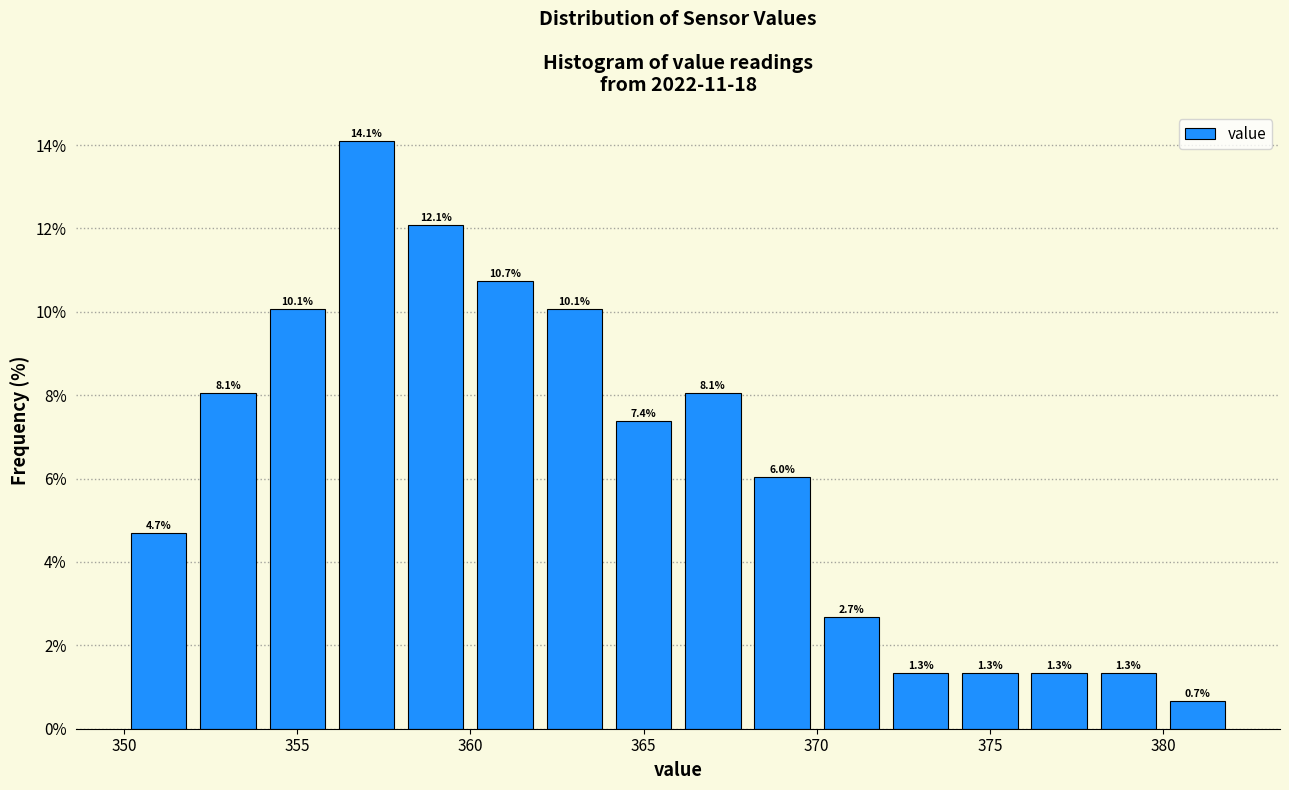

How tall is the bar that spans 356 to 358 on the x-axis?

14.1